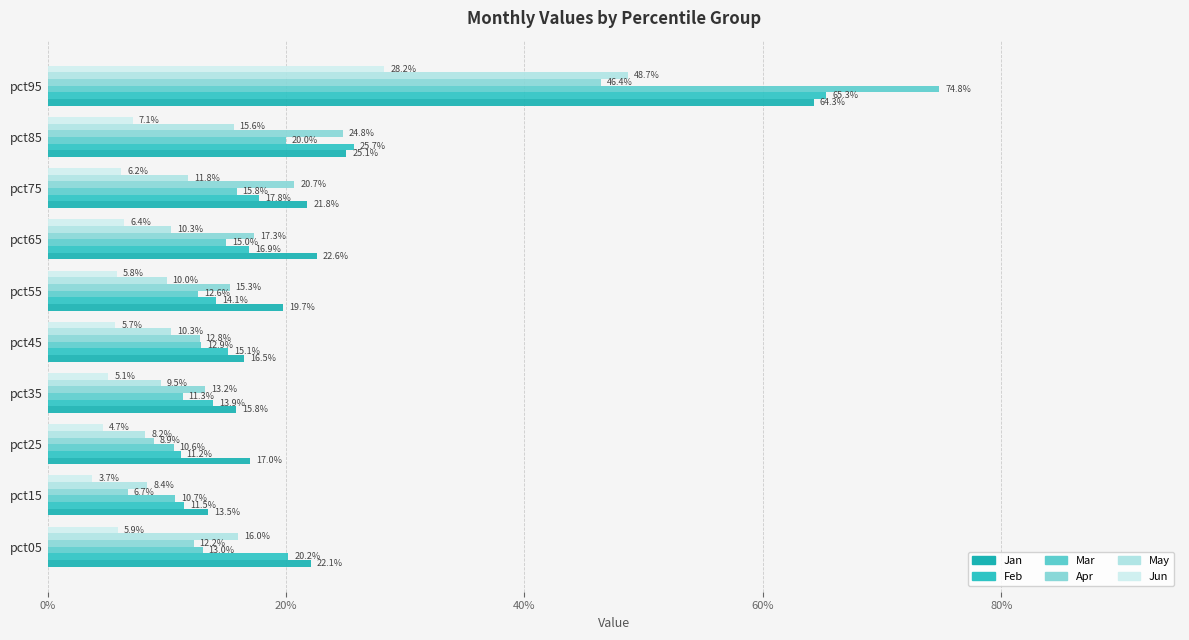

How many data points does each series have?

10